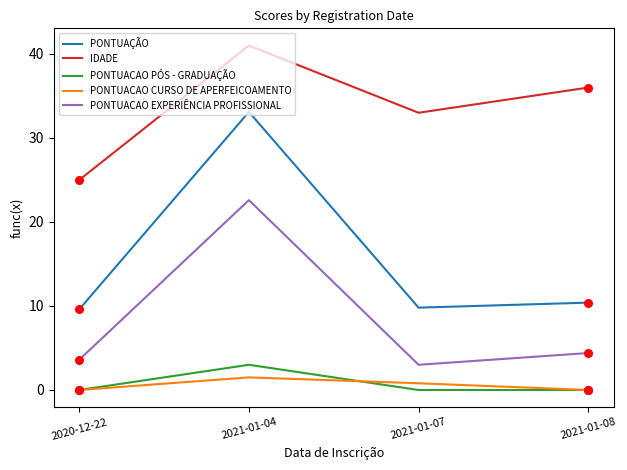

What are all the series names shown in the legend?

PONTUAÇÃO, IDADE, PONTUACAO PÓS - GRADUAÇÃO, PONTUACAO CURSO DE APERFEICOAMENTO, PONTUACAO EXPERIÊNCIA PROFISSIONAL